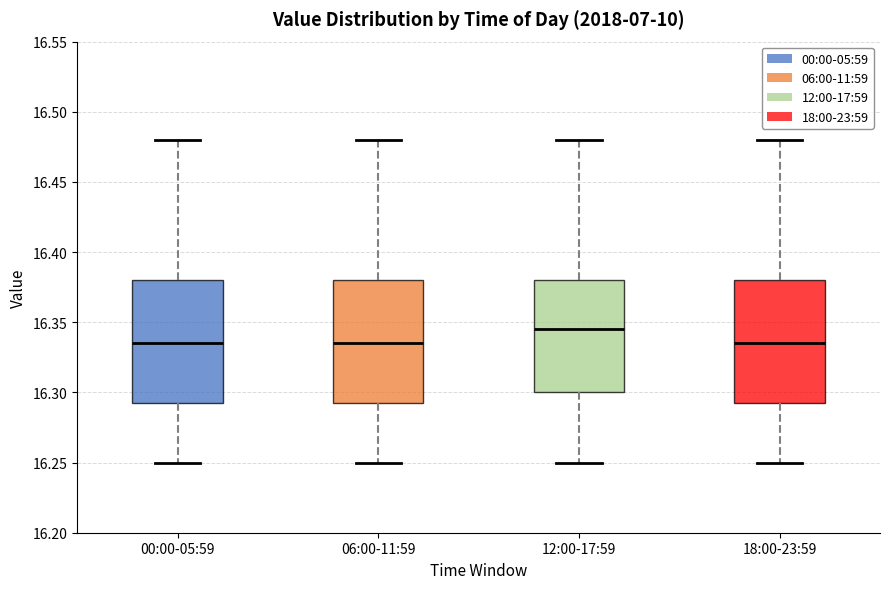

Where is the upper edge of the box for 18:00-23:59 on the y-axis? The values are not printed on the chart, so give them approximately, as read against the axis.

16.380